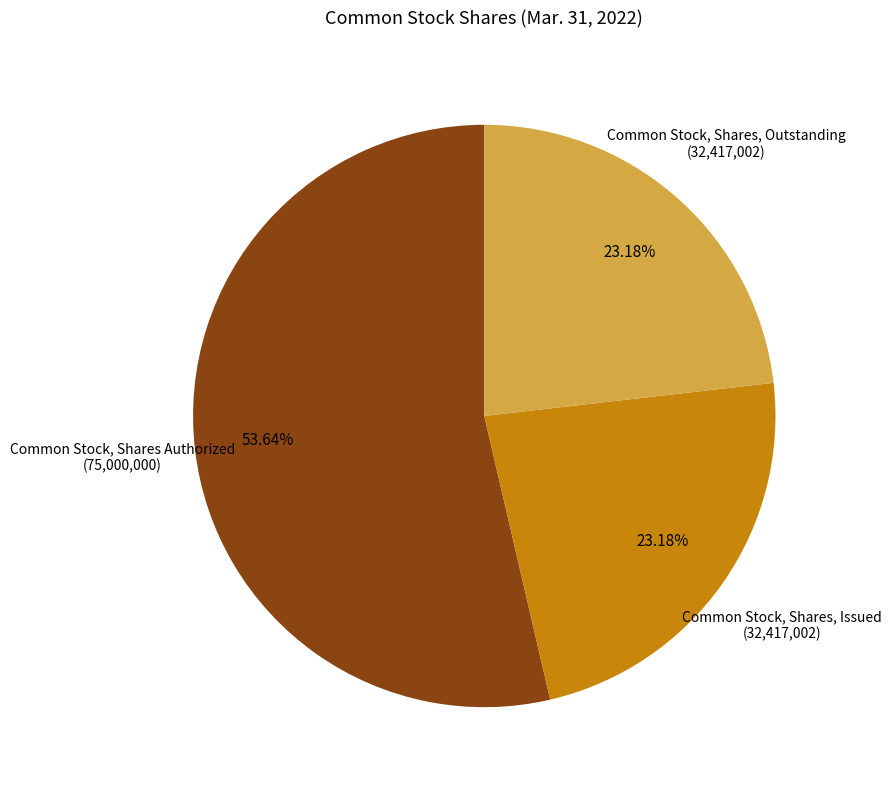

Does any single category account for the majority?

Yes